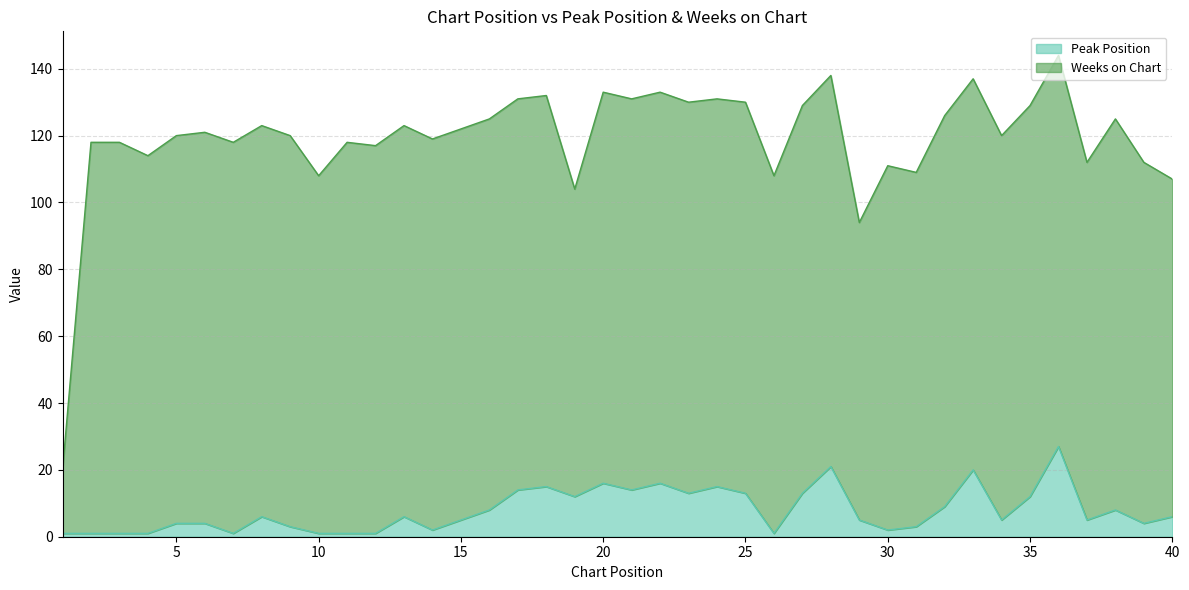

How many lines are shown in the chart?

2